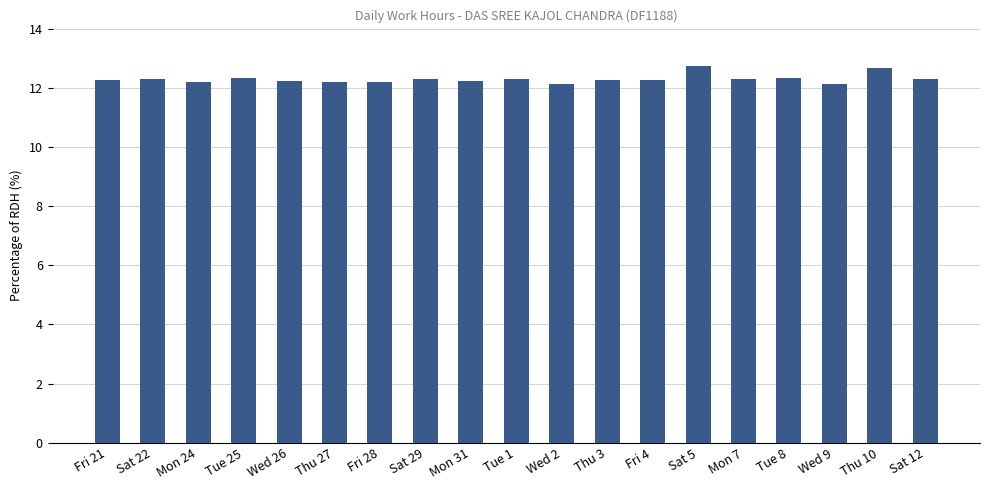

The chart shows a value of 22.9 at Sat 5. True or false?

False